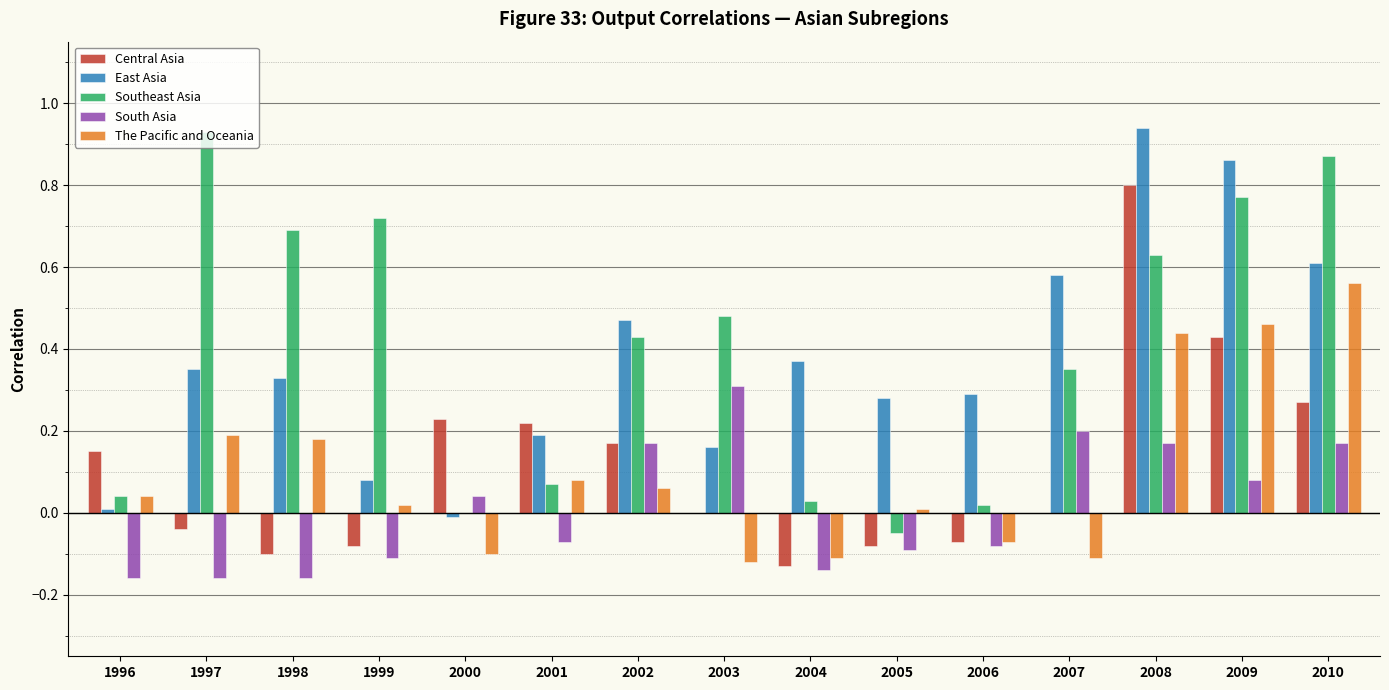

How many groups of bars are there?

15